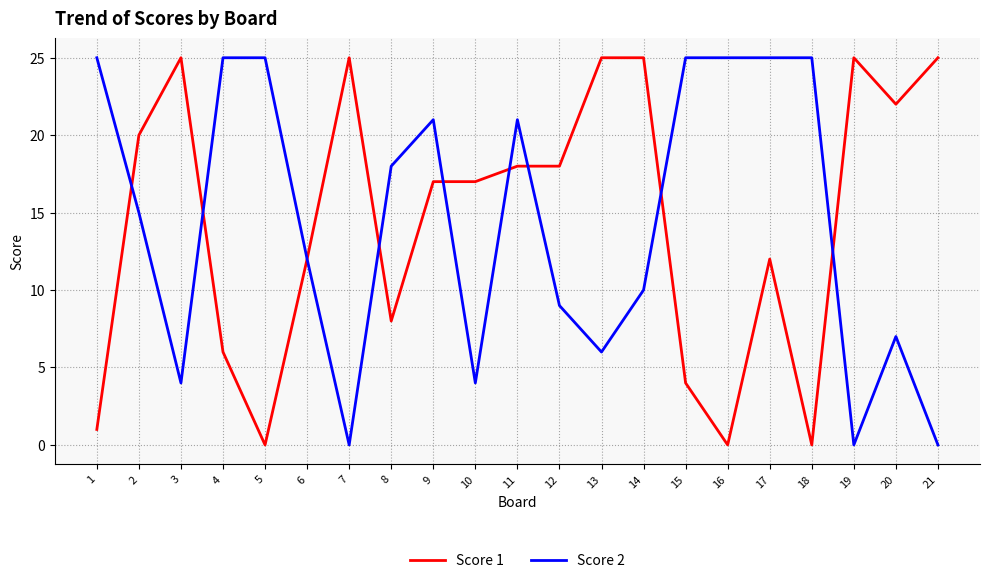

Reading left to right, list all the values displayed in this chart.

Score 1: 1	20	25	6	0	12	25	8	17	17	18	18	25	25	4	0	12	0	25	22	25
Score 2: 25	15	4	25	25	12	0	18	21	4	21	9	6	10	25	25	25	25	0	7	0